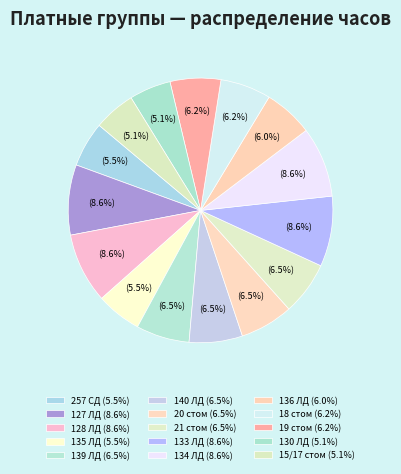

Count the number of slices in the pie.

15